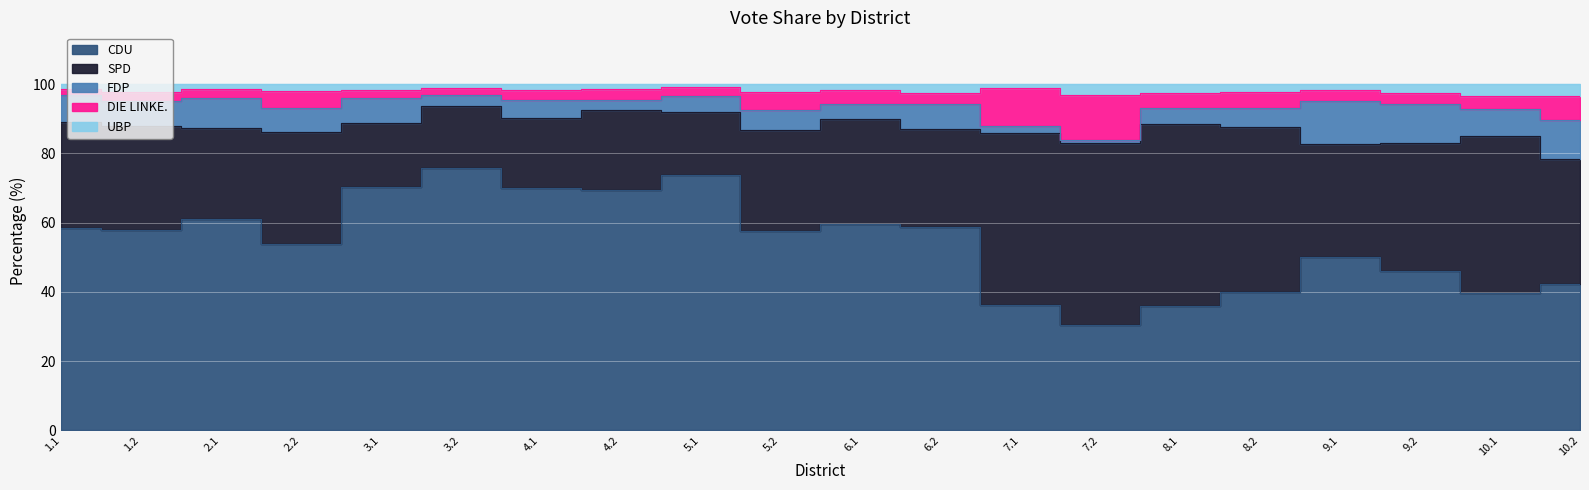

True or false: FDP has a value of 4.5 at 6.1.

True